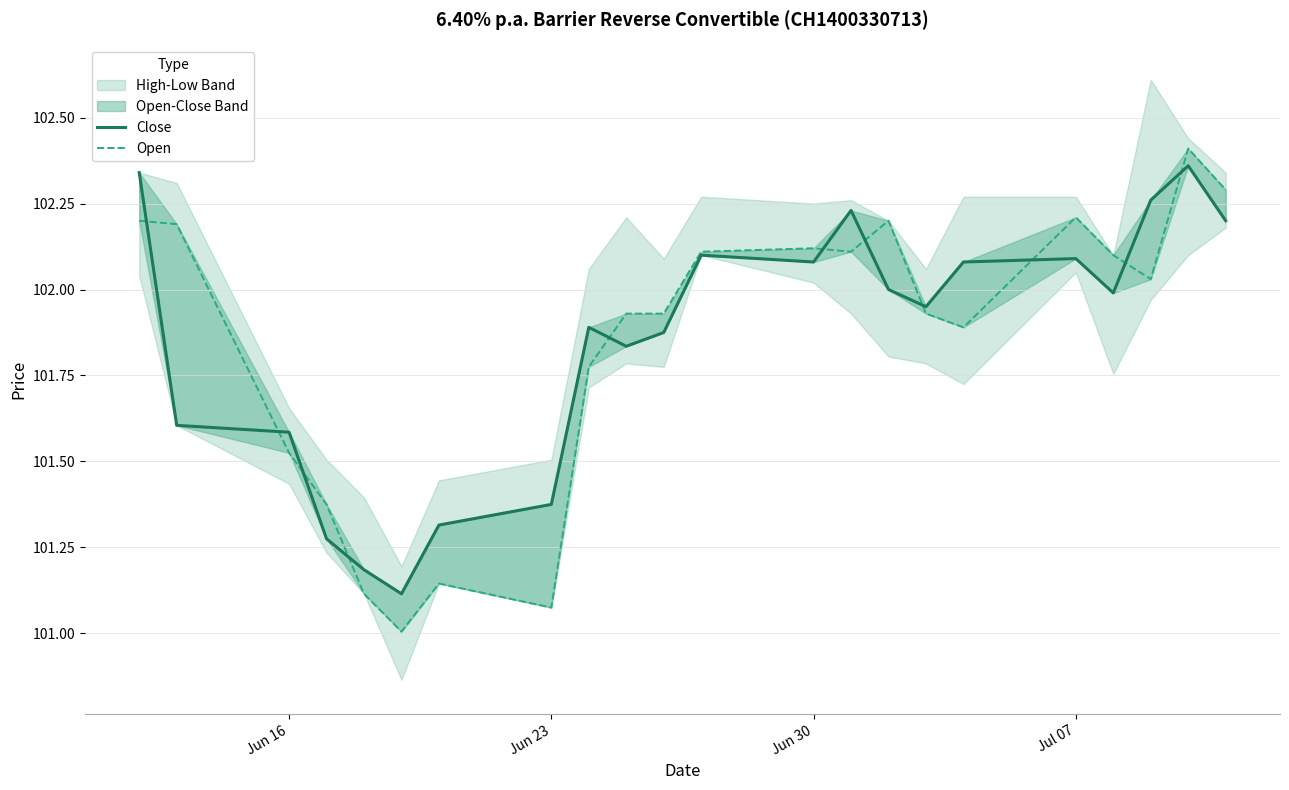

What is the difference between the second highest and minimum values in the Open series?

1285